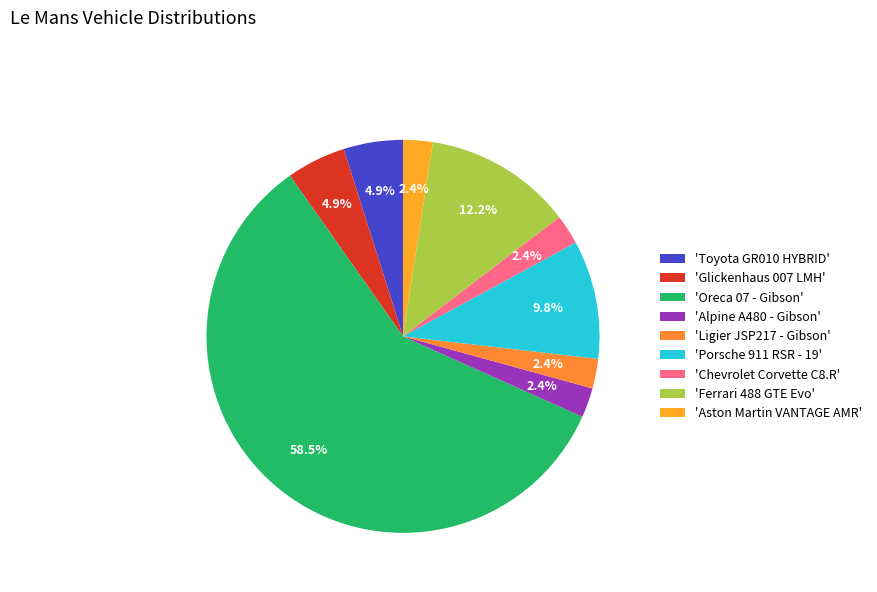

Count the number of slices in the pie.

9